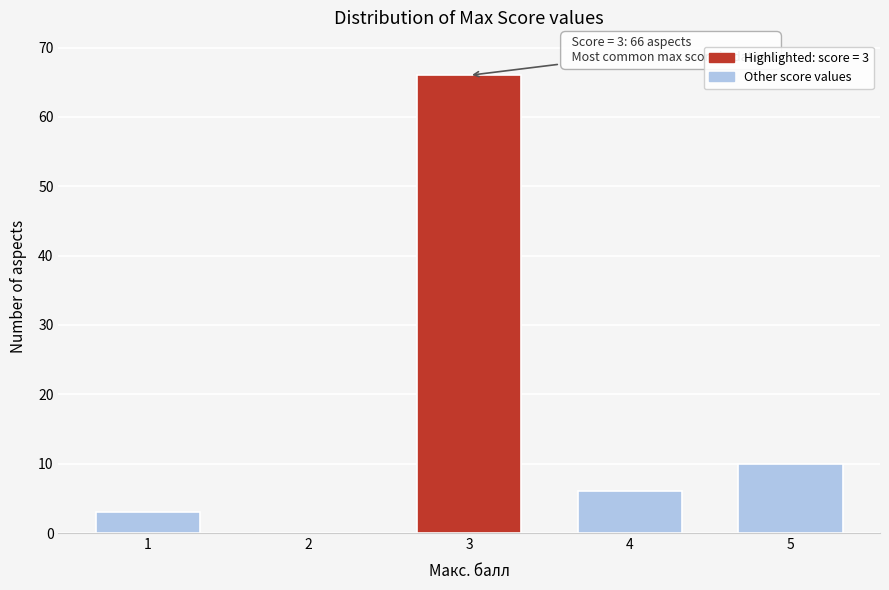

Reading right to left, what are all the values shown in this chart?

5=10	4=6	3=66	2=0	1=3